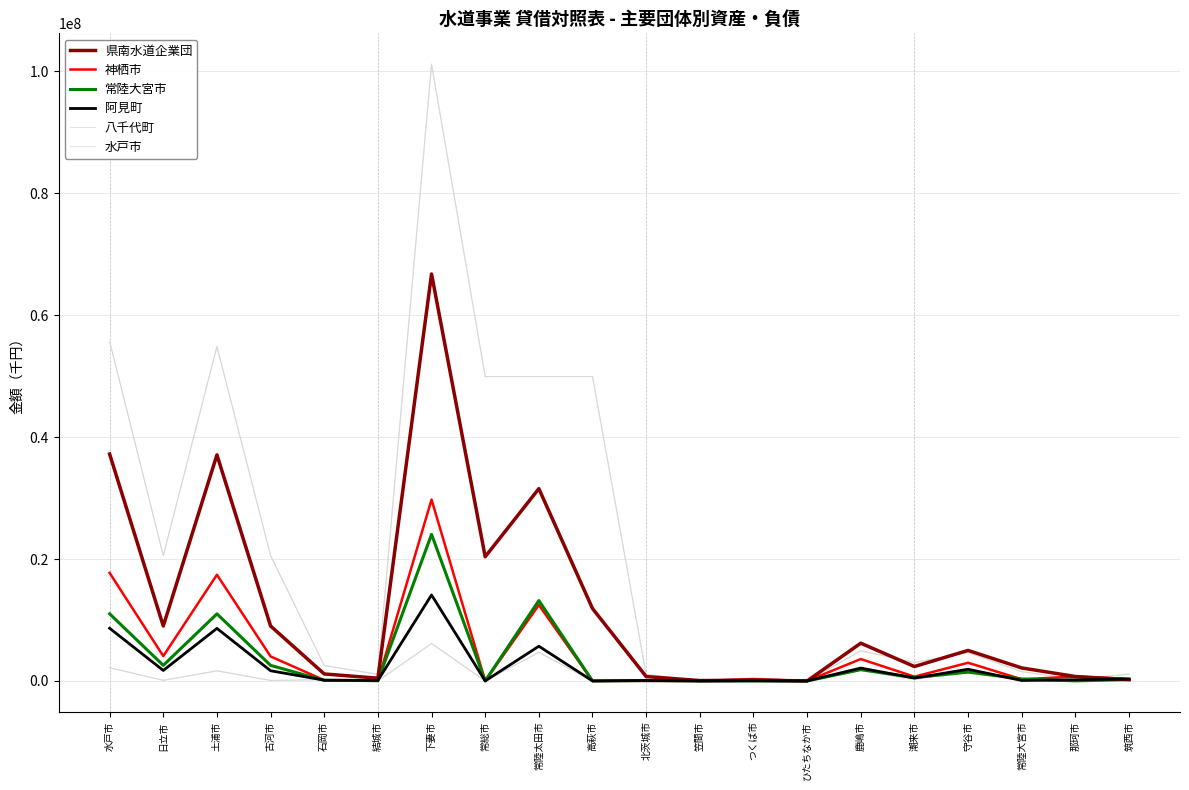

At which category does 水戸市 reach its first local valley?

日立市